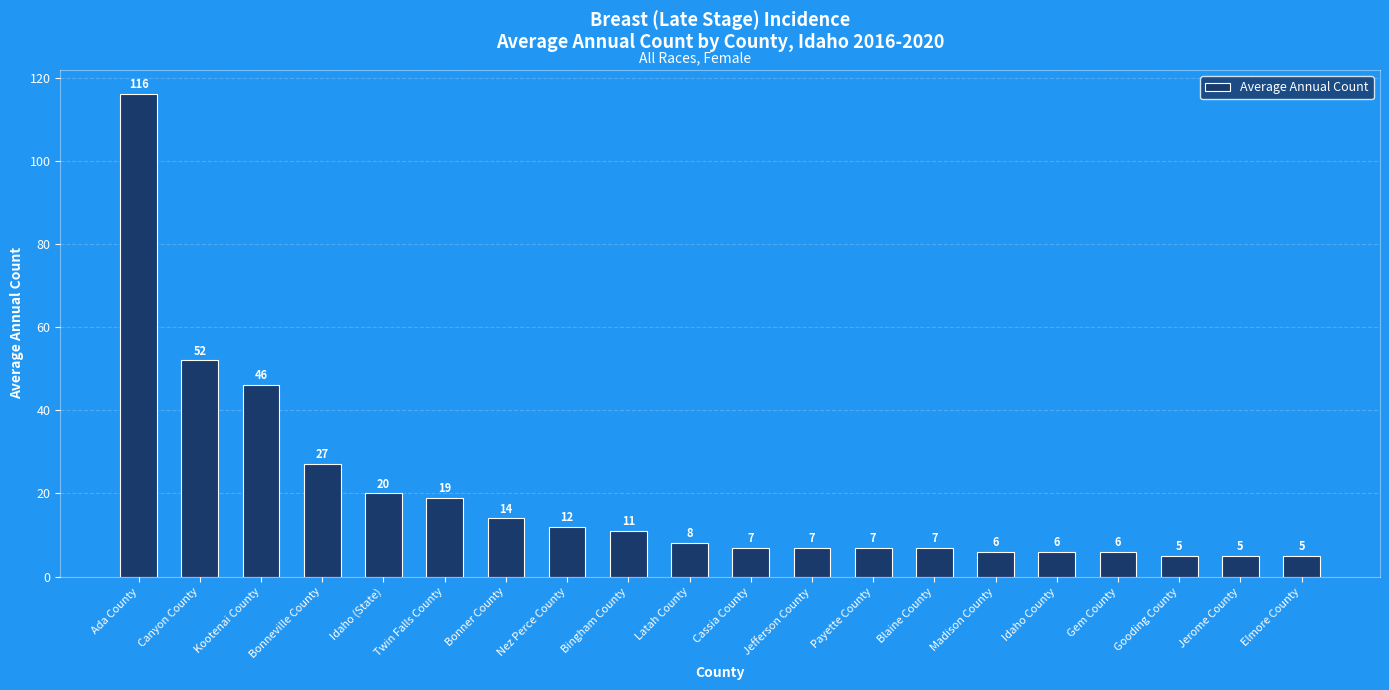

What is the difference between the maximum and minimum values?

111